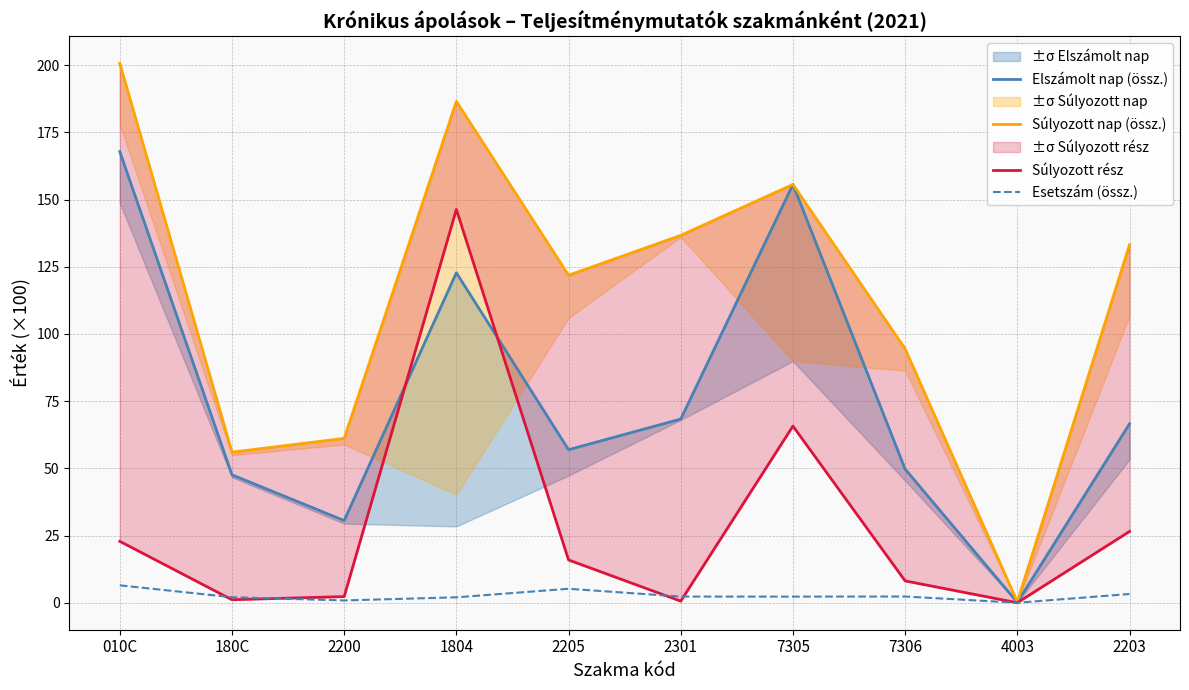

What is the maximum value for Esetszám (össz.)?

6.5